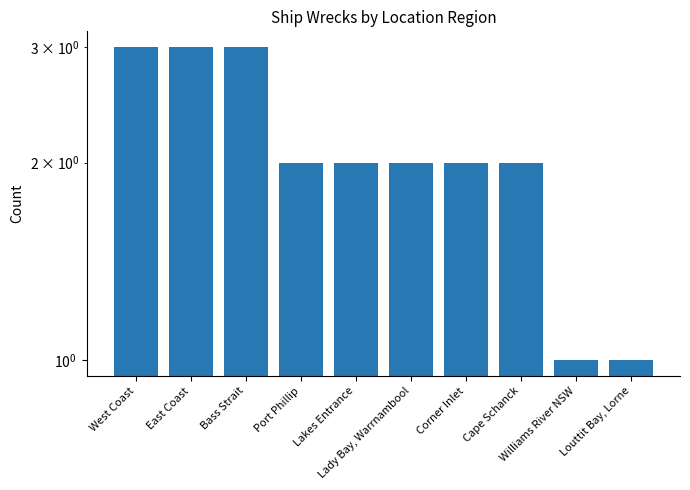

What is the greatest value displayed?

3